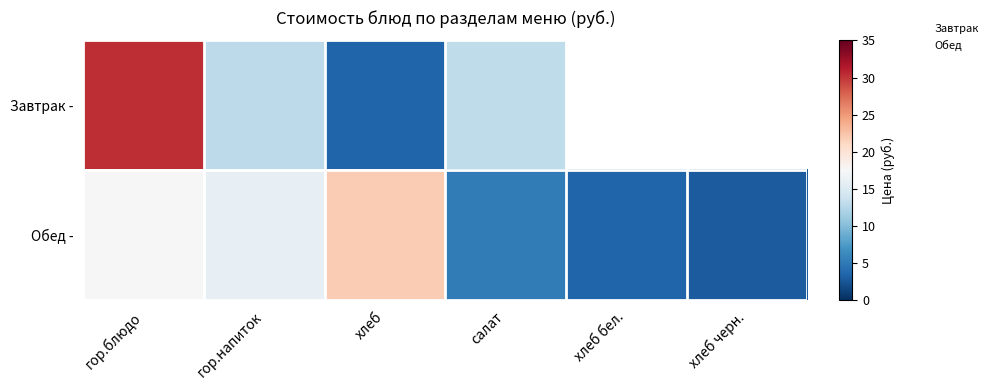

What is the sum of all values?

67.1